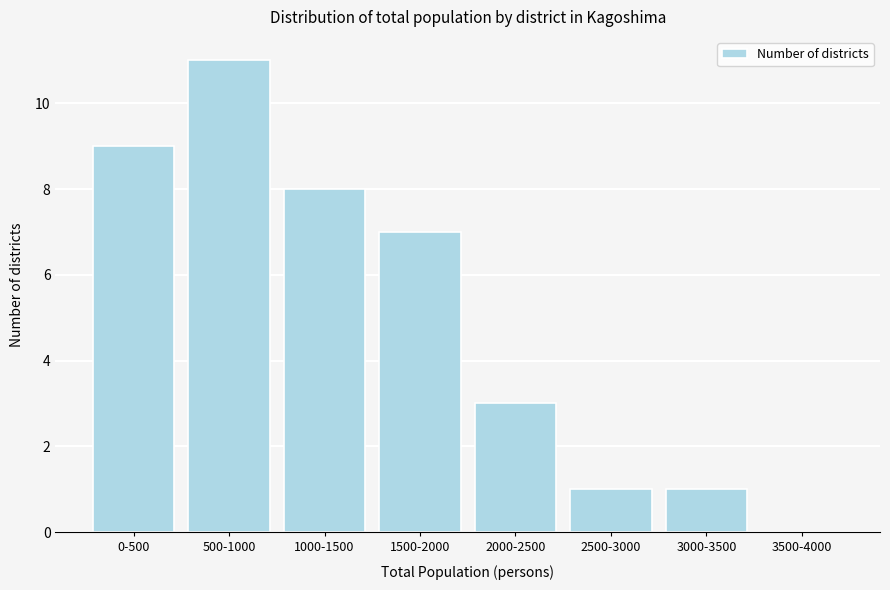

Reading left to right, list all the values displayed in this chart.

0-500=9	500-1000=11	1000-1500=8	1500-2000=7	2000-2500=3	2500-3000=1	3000-3500=1	3500-4000=0